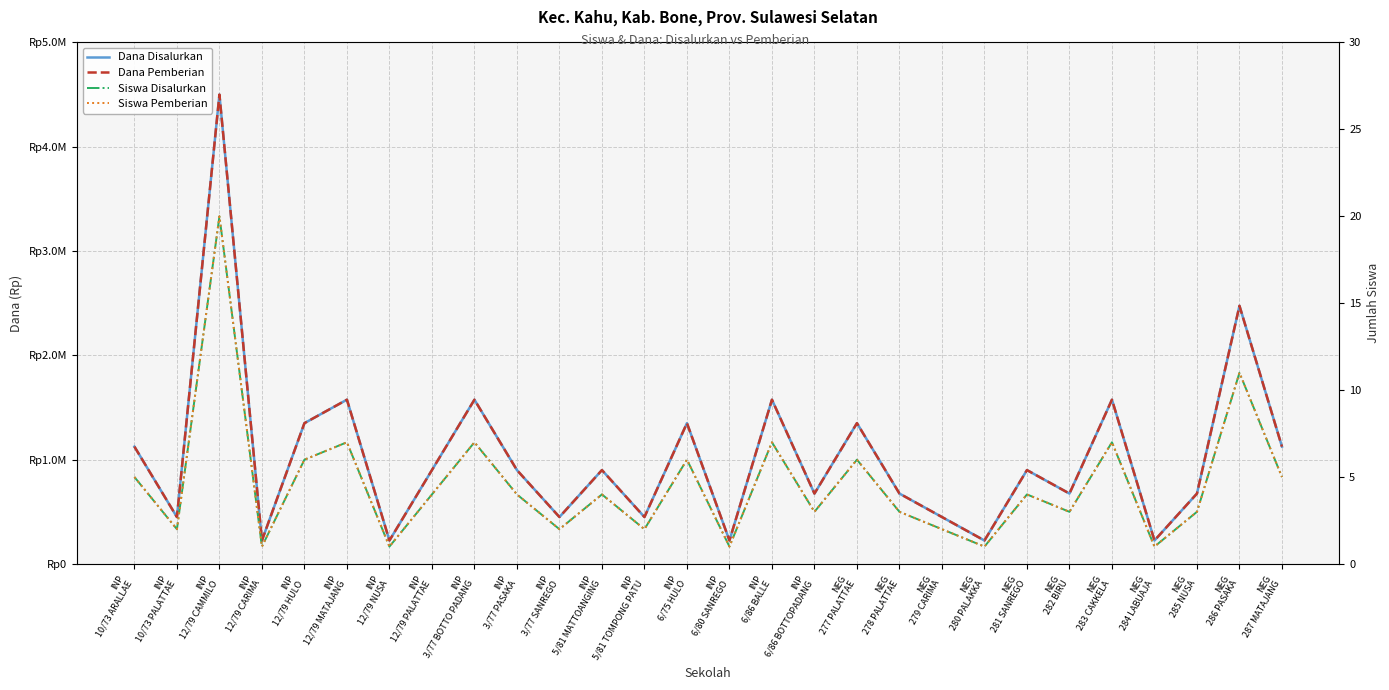

What is the difference between the second highest and minimum values in the Siswa Disalurkan series?

10